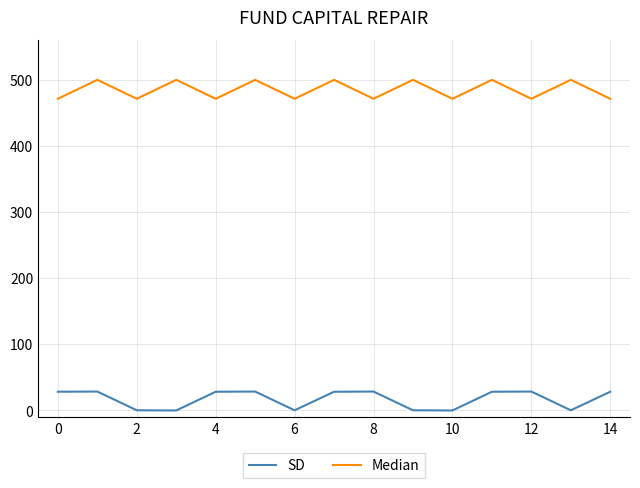

Which series has the largest total across all categories?

Median